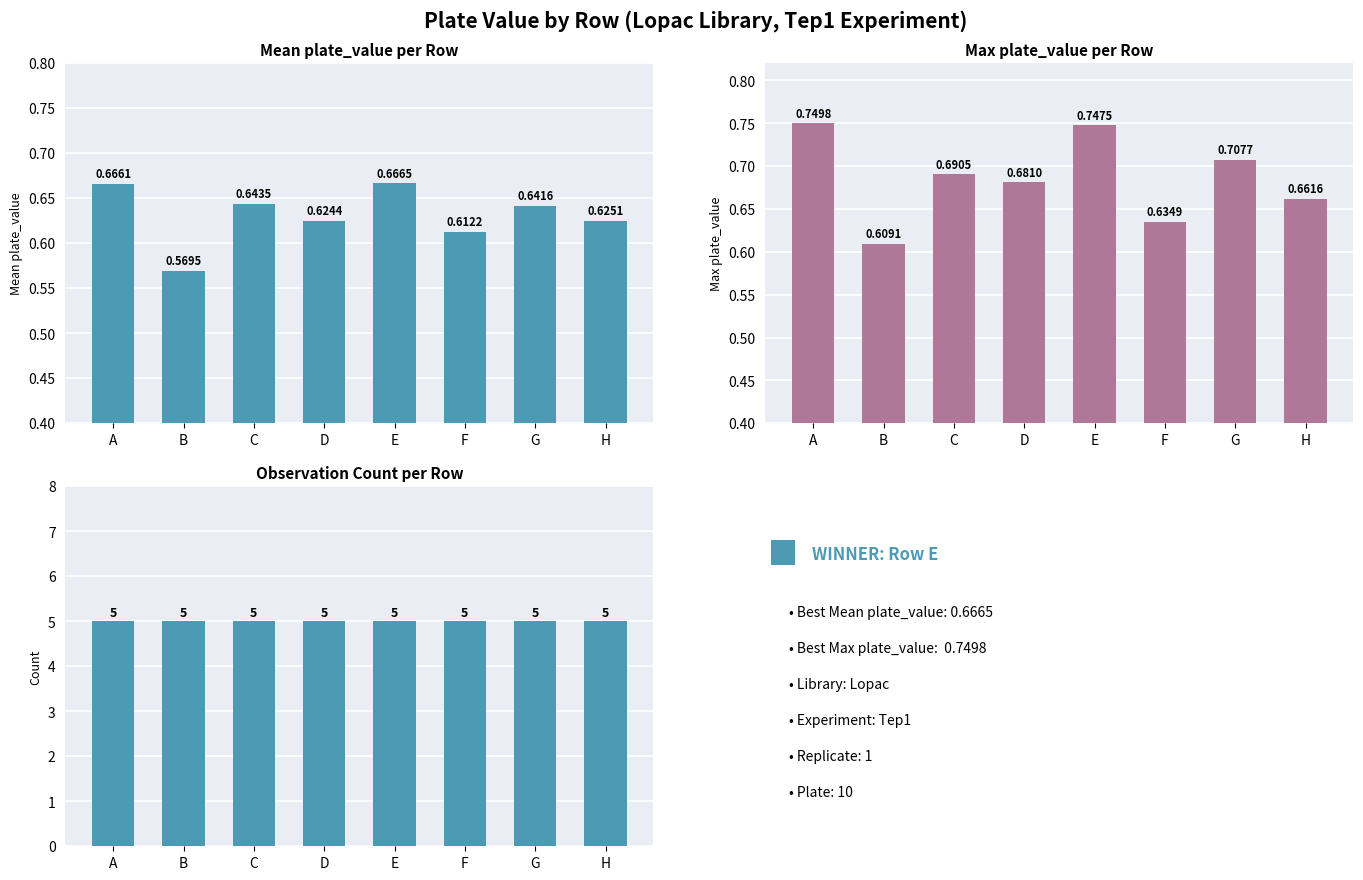

List the series in order of their peak value, lowest first.

Mean plate_value, Max plate_value, Observation count